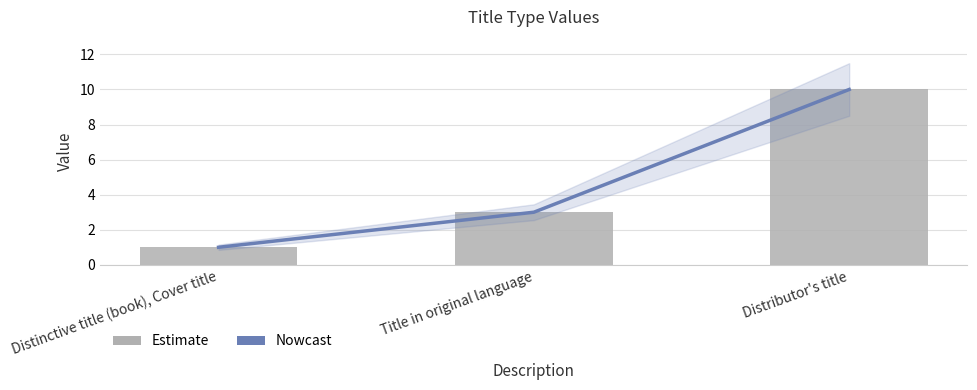

Reading left to right, transcribe all the data shown in this chart.

Nowcast: 1	3	10
Value: 1	3	10